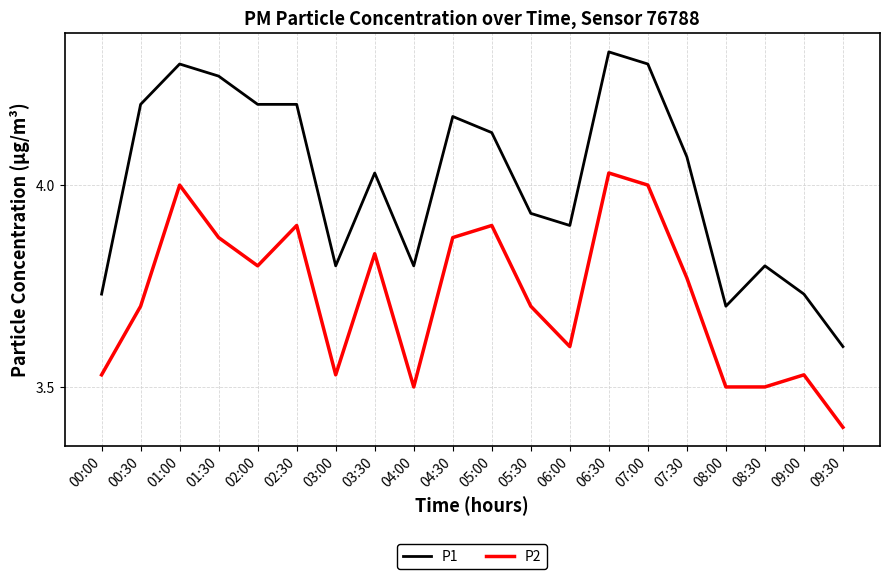

At which category is the sum across all series the highest?

06:30